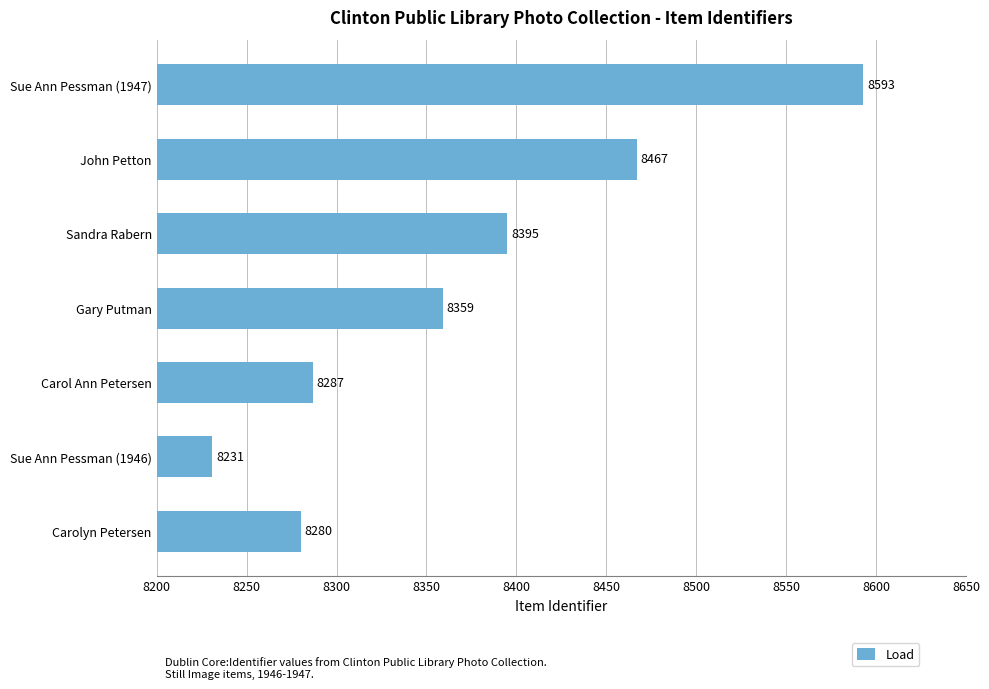

Is it true that the value at Carol Ann Petersen is 12721?

False